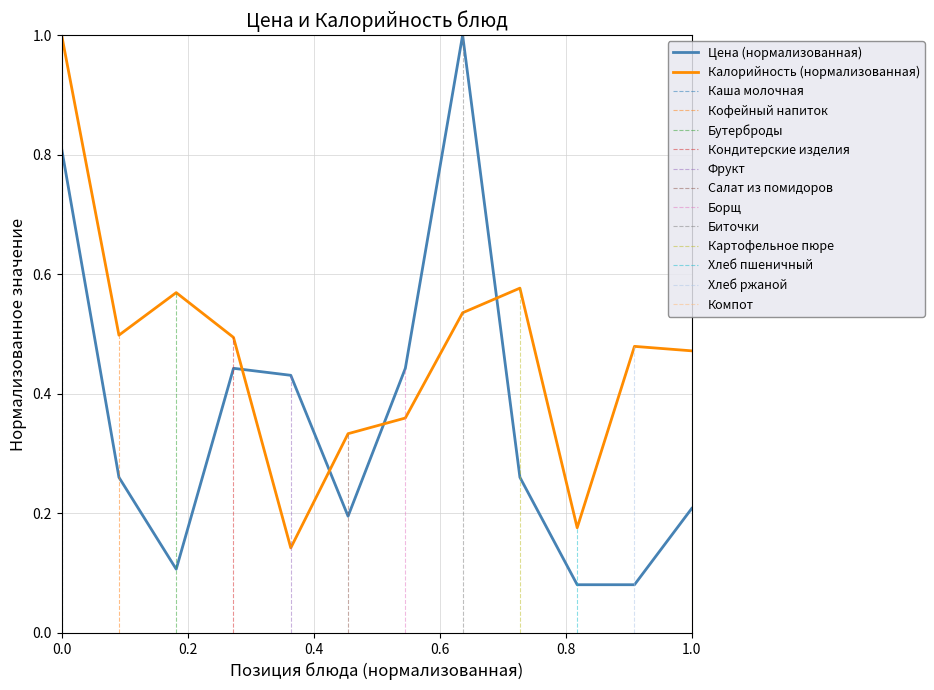

How many intersections are there between Цена (нормализованная) and Калорийность (нормализованная)?

4